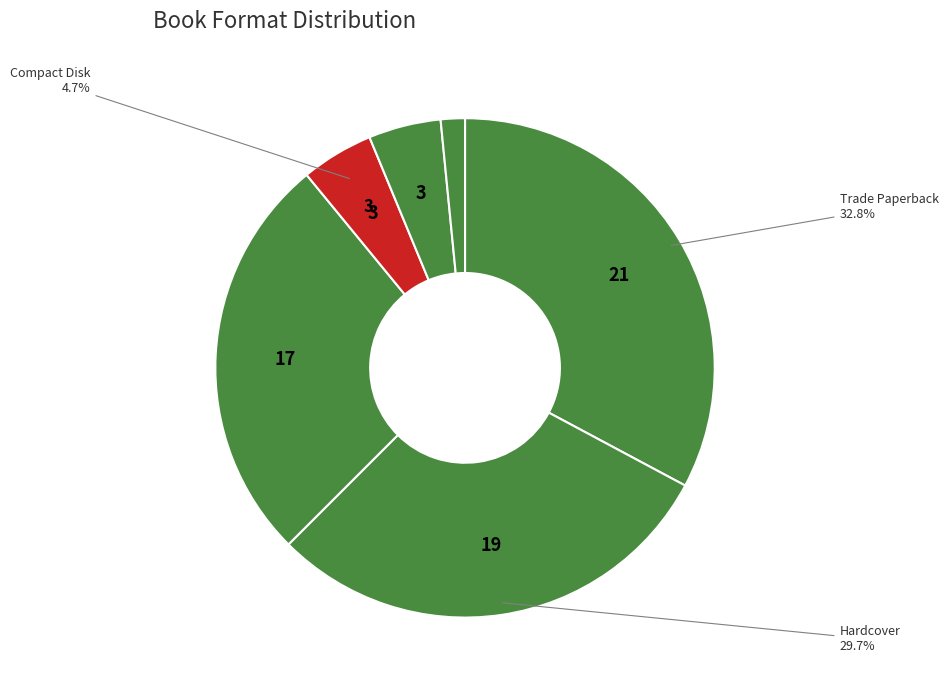

Count the number of slices in the pie.

6